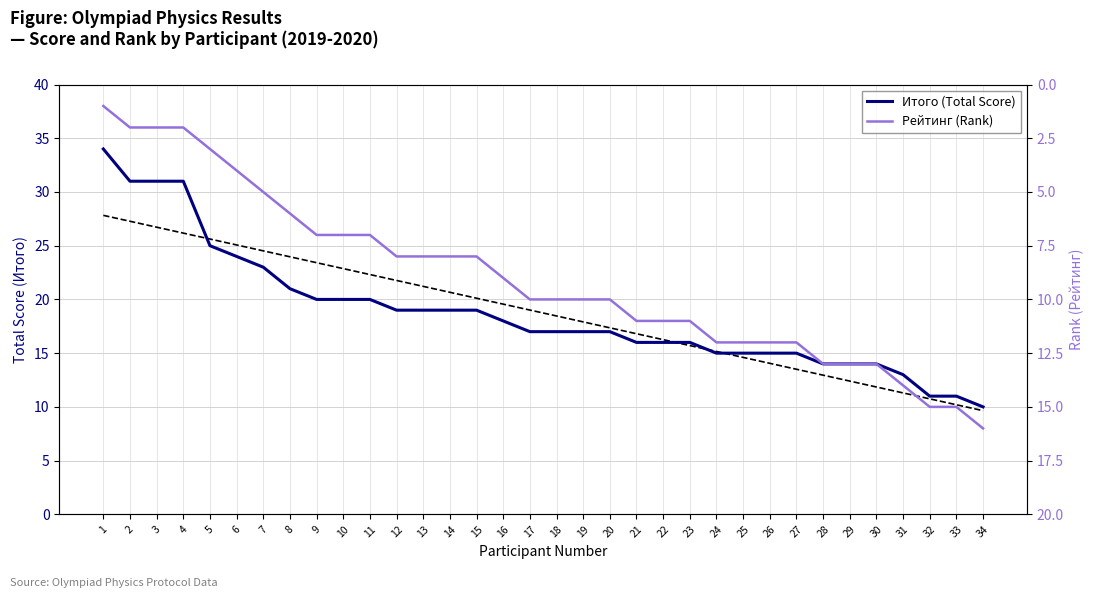

What is the difference between the maximum and minimum values in the Рейтинг (Rank) series?

15.0